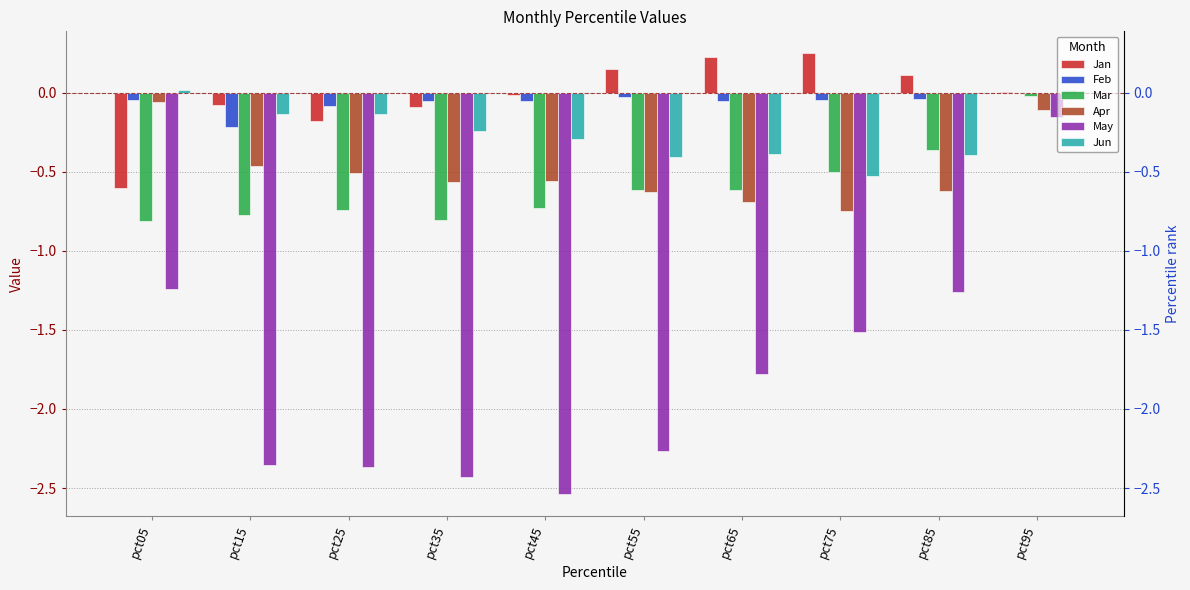

Reading right to left, transcribe all the data shown in this chart.

Jan: 0.0	0.1	0.2	0.2	0.1	-0.0	-0.1	-0.2	-0.1	-0.6
Feb: -0.0	-0.0	-0.0	-0.1	-0.0	-0.1	-0.1	-0.1	-0.2	-0.0
Mar: -0.0	-0.4	-0.5	-0.6	-0.6	-0.7	-0.8	-0.7	-0.8	-0.8
Apr: -0.1	-0.6	-0.7	-0.7	-0.6	-0.6	-0.6	-0.5	-0.5	-0.1
May: -0.2	-1.3	-1.5	-1.8	-2.3	-2.5	-2.4	-2.4	-2.4	-1.2
Jun: 0.0	-0.4	-0.5	-0.4	-0.4	-0.3	-0.2	-0.1	-0.1	0.0